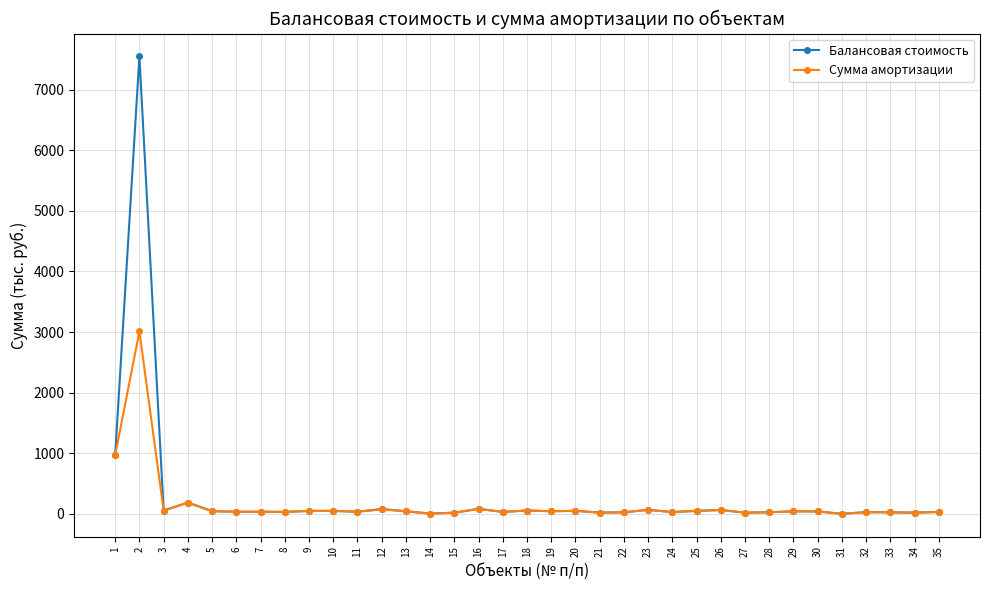

What is the greatest value displayed?

7547.9